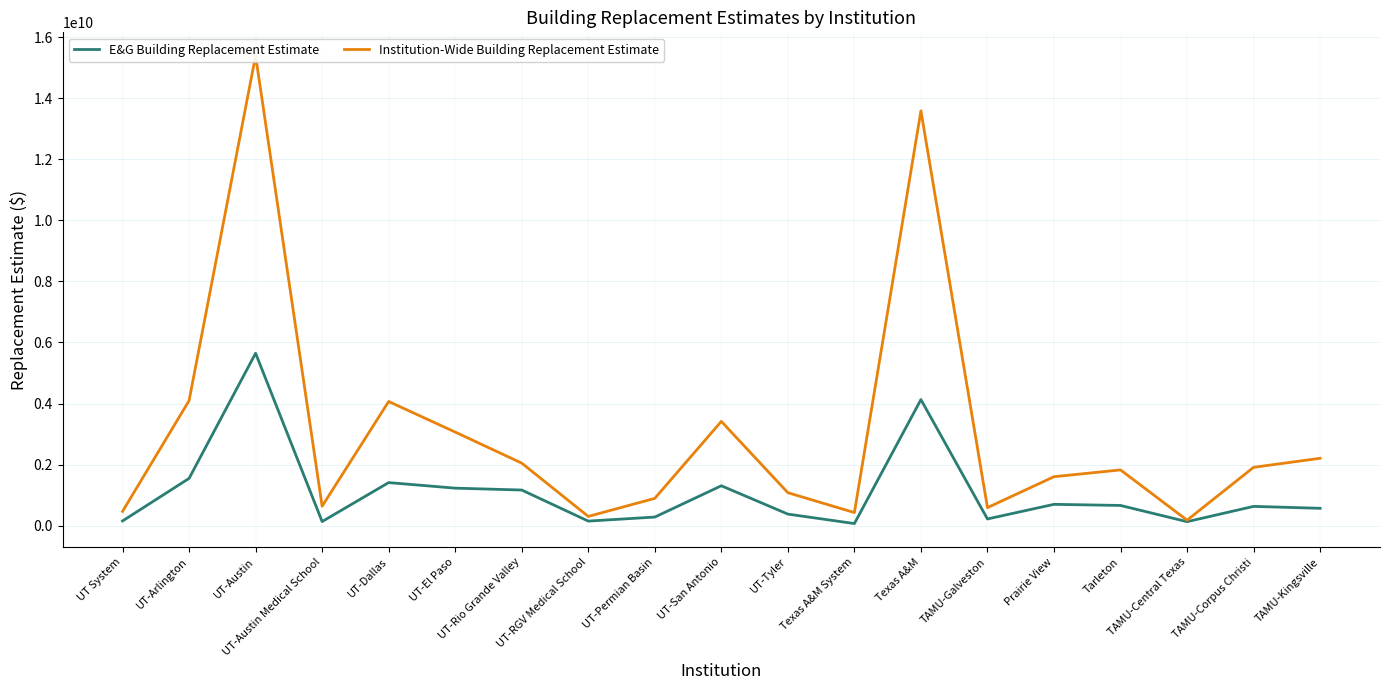

How many values in the Institution-Wide Building Replacement Estimate series are below 1824739398?

9